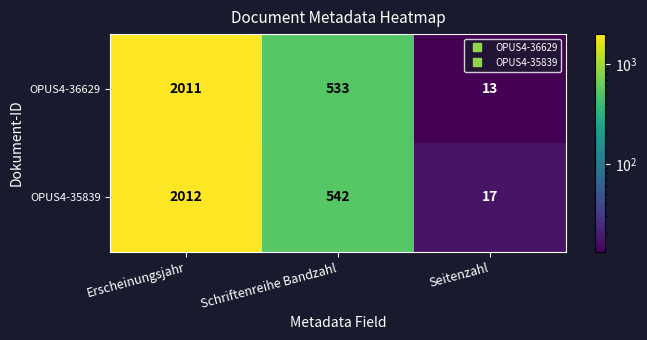

What is the sum of the OPUS4-36629 values at Schriftenreihe Bandzahl and Erscheinungsjahr?

2544